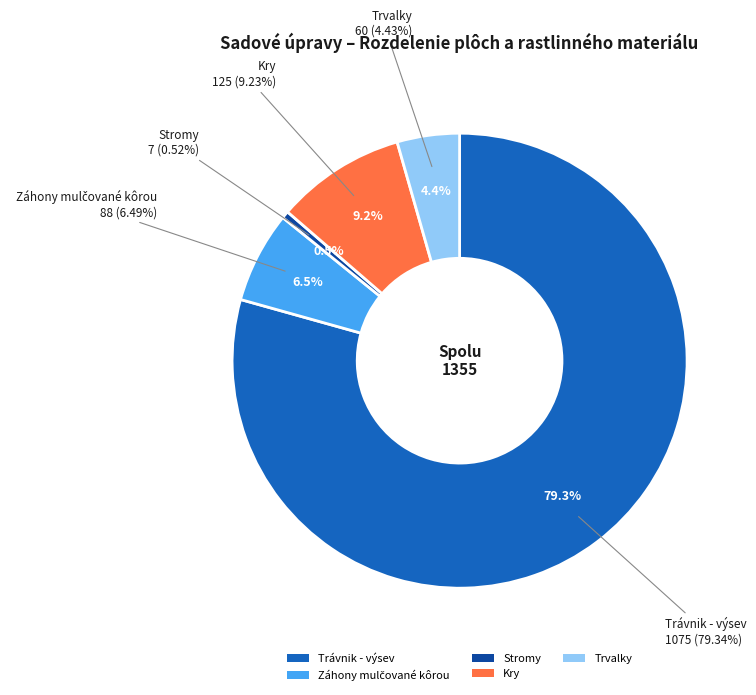

To the nearest percent, what is the average slice percentage?

20%